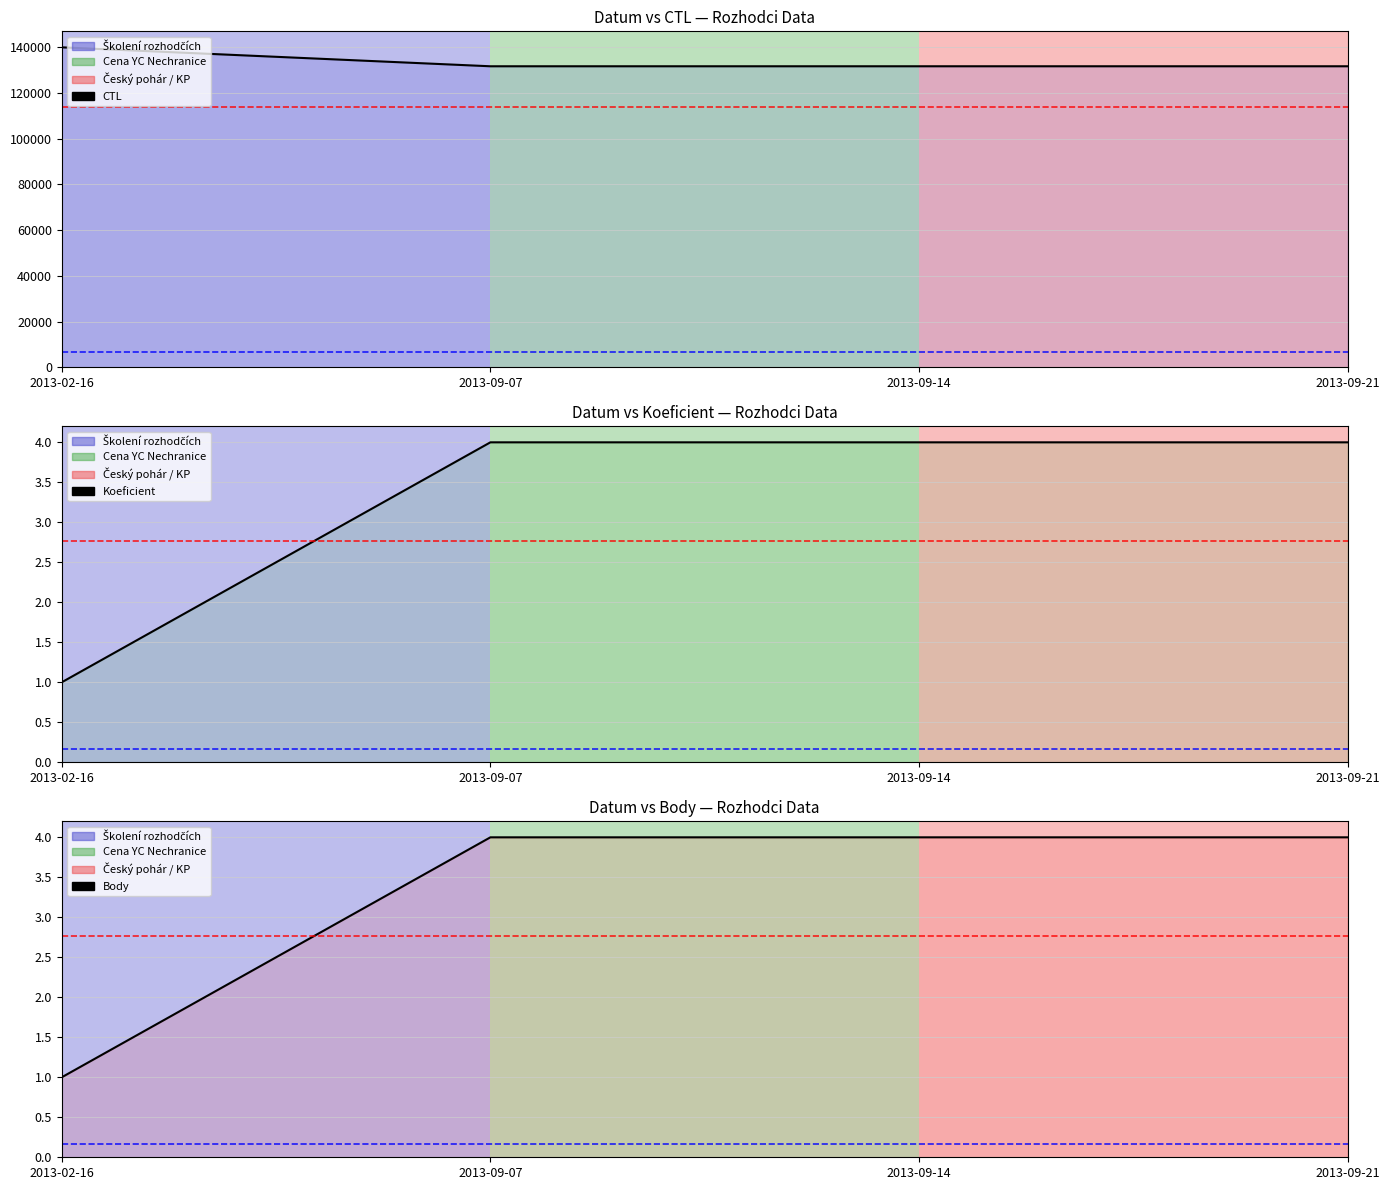

Reading right to left, extract all data points from this chart.

CTL: 2013-09-21=131624	2013-09-14=131623	2013-09-07=131621	2013-02-16=139905
Koeficient: 2013-09-21=4	2013-09-14=4	2013-09-07=4	2013-02-16=1
Body: 2013-09-21=4	2013-09-14=4	2013-09-07=4	2013-02-16=1